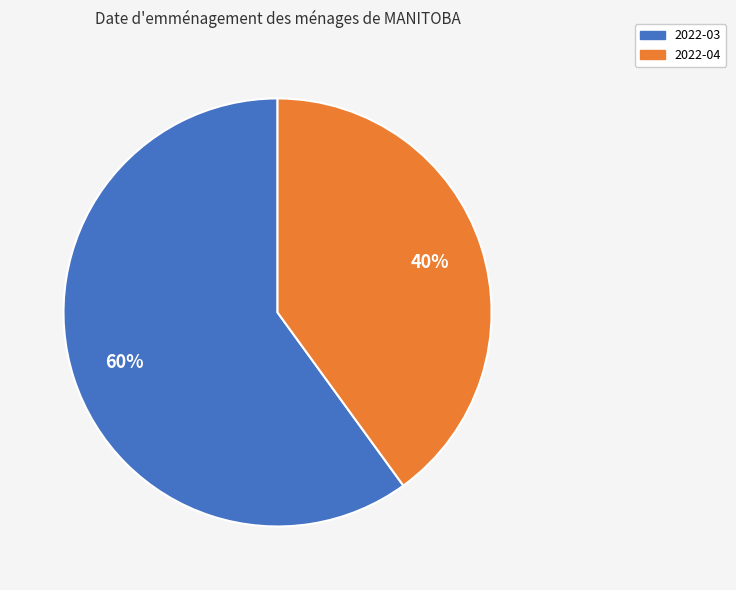

To the nearest percent, what is the average slice percentage?

50%